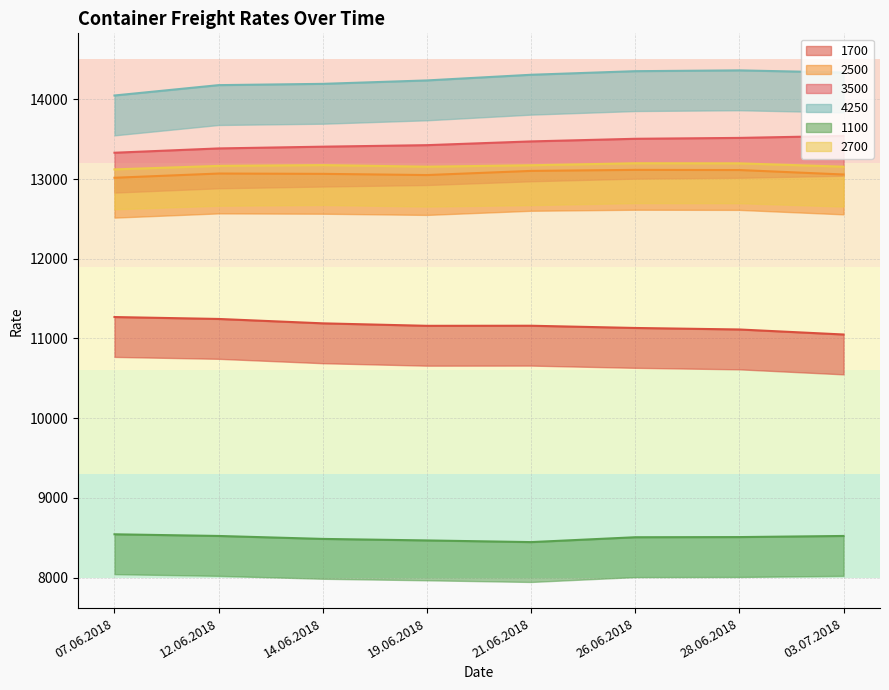

Reading left to right, what are all the values shown in this chart?

1700: 07.06.2018=11269	12.06.2018=11245	14.06.2018=11190	19.06.2018=11159	21.06.2018=11160	26.06.2018=11132	28.06.2018=11113	03.07.2018=11050
2500: 07.06.2018=13016	12.06.2018=13069	14.06.2018=13065	19.06.2018=13050	21.06.2018=13102	26.06.2018=13115	28.06.2018=13113	03.07.2018=13057
3500: 07.06.2018=13330	12.06.2018=13384	14.06.2018=13406	19.06.2018=13425	21.06.2018=13472	26.06.2018=13505	28.06.2018=13516	03.07.2018=13541
4250: 07.06.2018=14048	12.06.2018=14178	14.06.2018=14194	19.06.2018=14237	21.06.2018=14308	26.06.2018=14353	28.06.2018=14363	03.07.2018=14336
1100: 07.06.2018=8544	12.06.2018=8523	14.06.2018=8486	19.06.2018=8467	21.06.2018=8446	26.06.2018=8507	28.06.2018=8509	03.07.2018=8523
2700: 07.06.2018=13121	12.06.2018=13165	14.06.2018=13175	19.06.2018=13155	21.06.2018=13173	26.06.2018=13198	28.06.2018=13197	03.07.2018=13155